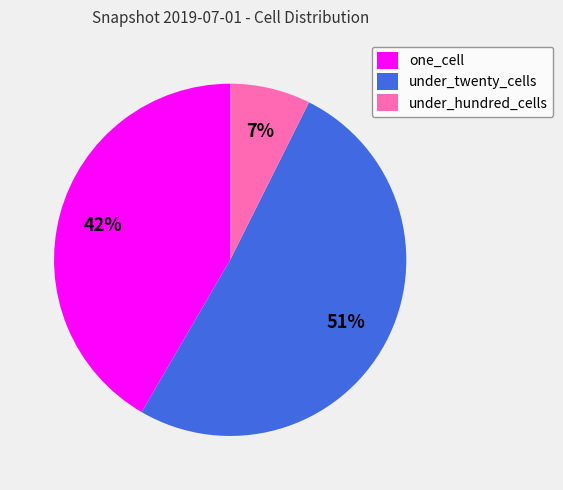

Between under_twenty_cells and one_cell, which is larger?

under_twenty_cells